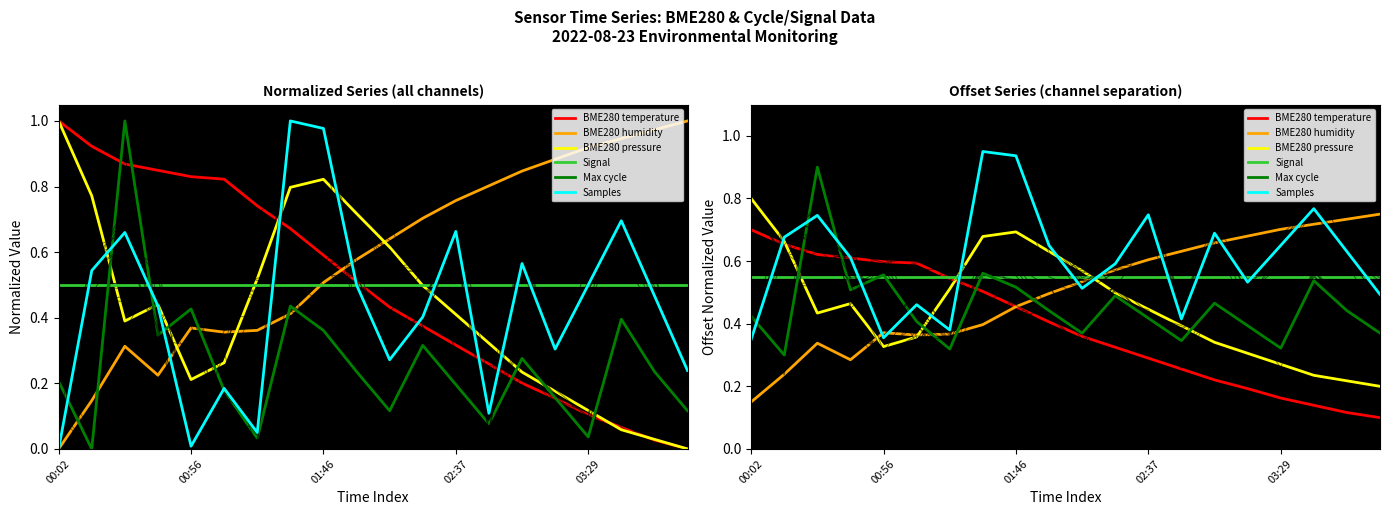

Which series has the widest spread of values?

BME280 temperature